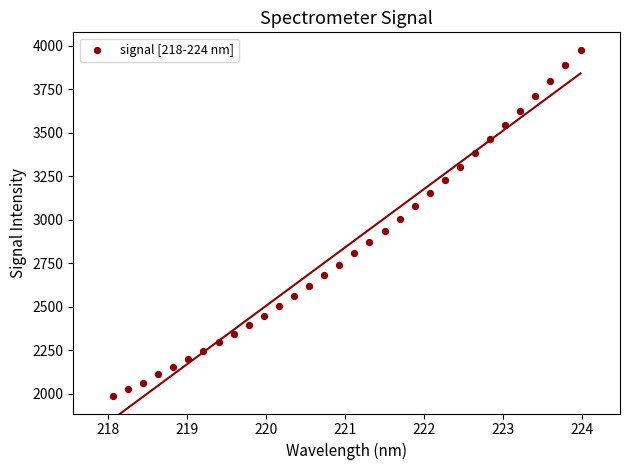

What is the range of Y values (max minus min)?

1991.8